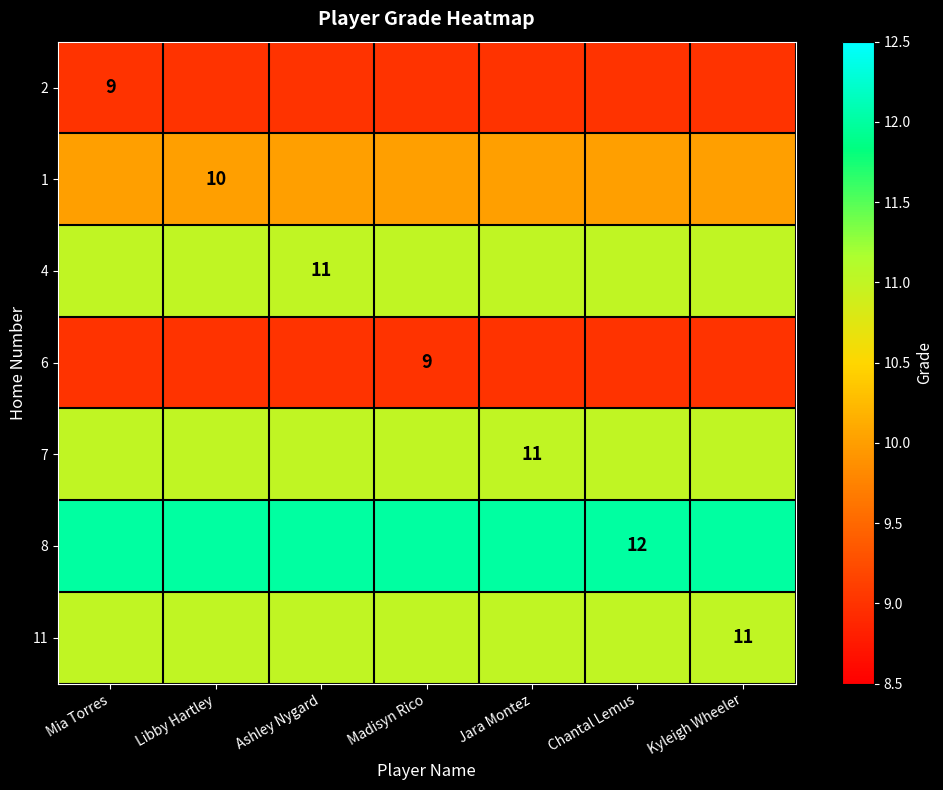

How many categories are shown in the chart?

7